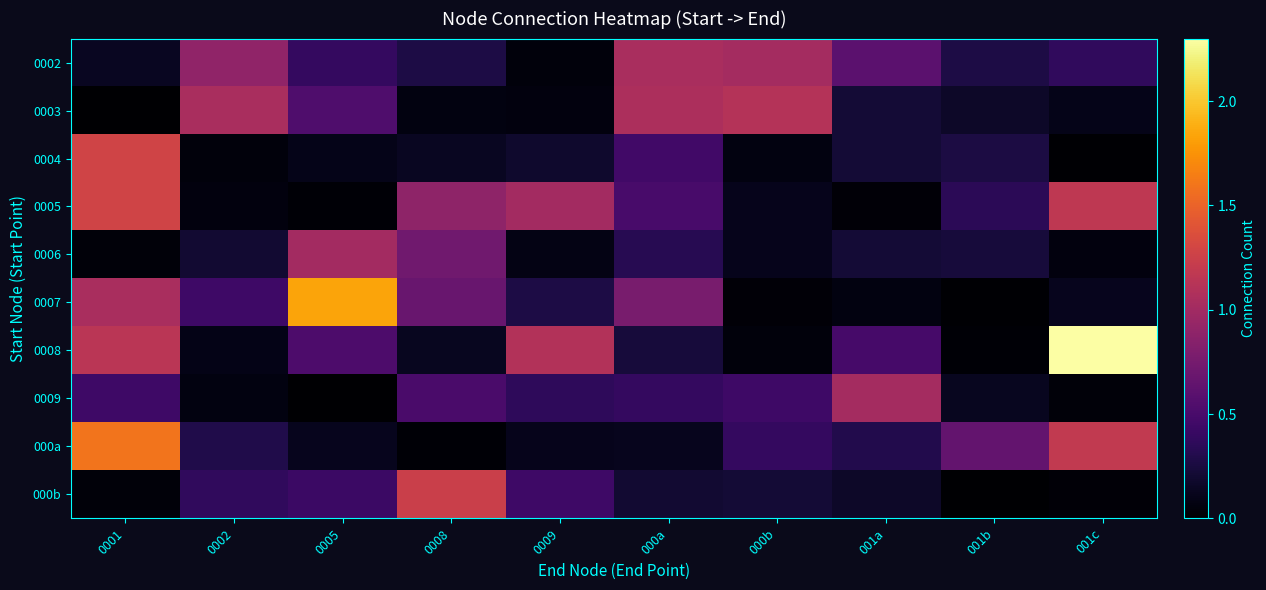

Reading left to right, extract all data points from this chart.

0002: 0001=0.1	0002=0.9	0005=0.4	0008=0.3	0009=0.1	000a=1.1	000b=1.0	001a=0.6	001b=0.3	001c=0.4
0003: 0001=0.0	0002=1.1	0005=0.5	0008=0.1	0009=0.1	000a=1.1	000b=1.1	001a=0.2	001b=0.2	001c=0.1
0004: 0001=1.3	0002=0.0	0005=0.1	0008=0.1	0009=0.2	000a=0.5	000b=0.1	001a=0.2	001b=0.3	001c=0.0
0005: 0001=1.3	0002=0.1	0005=0.0	0008=0.9	0009=1.0	000a=0.5	000b=0.1	001a=0.0	001b=0.3	001c=1.2
0006: 0001=0.0	0002=0.2	0005=1.0	0008=0.7	0009=0.1	000a=0.3	000b=0.1	001a=0.2	001b=0.2	001c=0.1
0007: 0001=1.0	0002=0.4	0005=1.8	0008=0.7	0009=0.3	000a=0.8	000b=0.0	001a=0.1	001b=0.0	001c=0.1
0008: 0001=1.1	0002=0.1	0005=0.5	0008=0.1	0009=1.1	000a=0.2	000b=0.0	001a=0.5	001b=0.0	001c=2.3
0009: 0001=0.4	0002=0.1	0005=0.0	0008=0.5	0009=0.4	000a=0.4	000b=0.4	001a=1.0	001b=0.1	001c=0.0
000a: 0001=1.6	0002=0.3	0005=0.1	0008=0.0	0009=0.1	000a=0.1	000b=0.4	001a=0.3	001b=0.7	001c=1.2
000b: 0001=0.0	0002=0.4	0005=0.4	0008=1.2	0009=0.4	000a=0.2	000b=0.2	001a=0.2	001b=0.0	001c=0.0